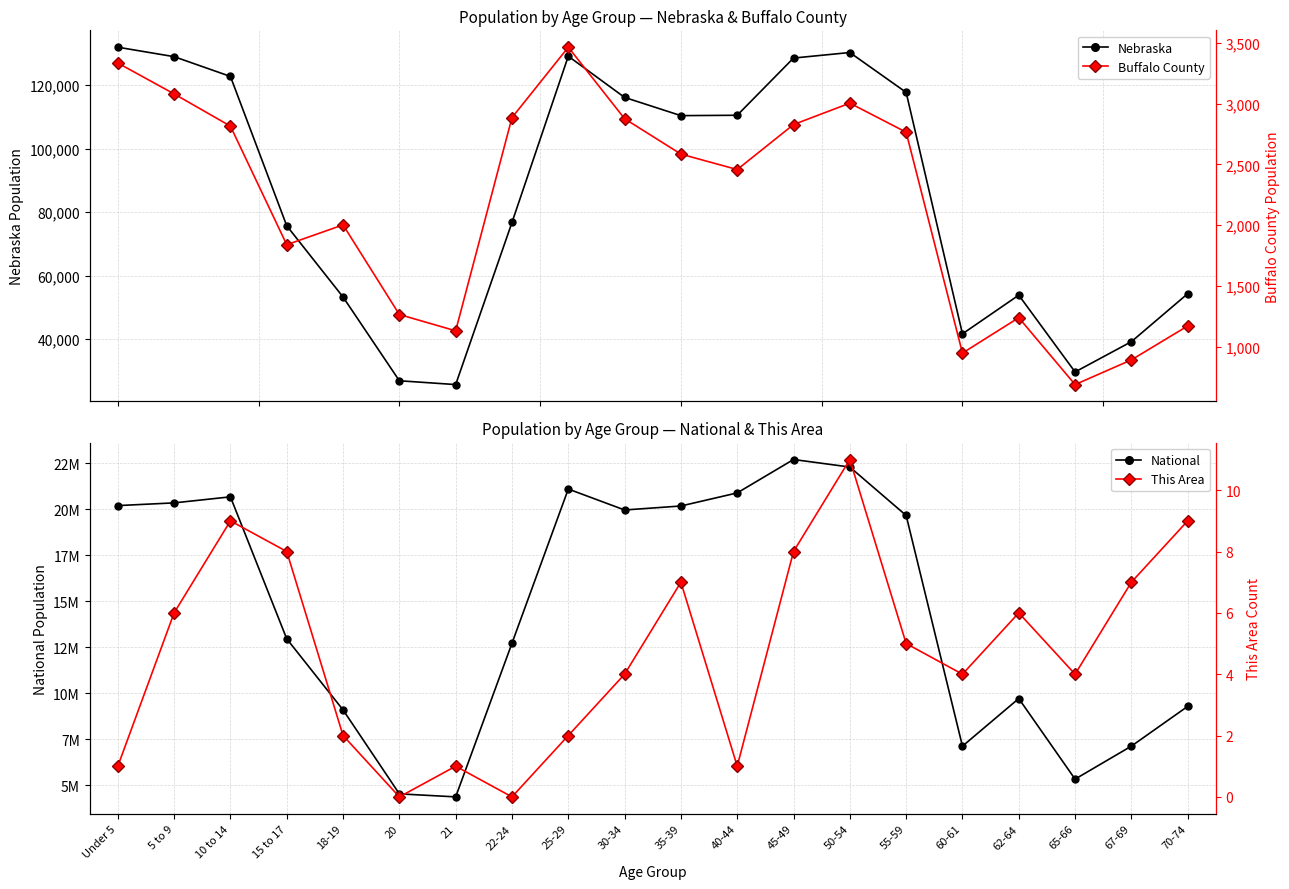

What value does the This Area series have at 35-39?

7